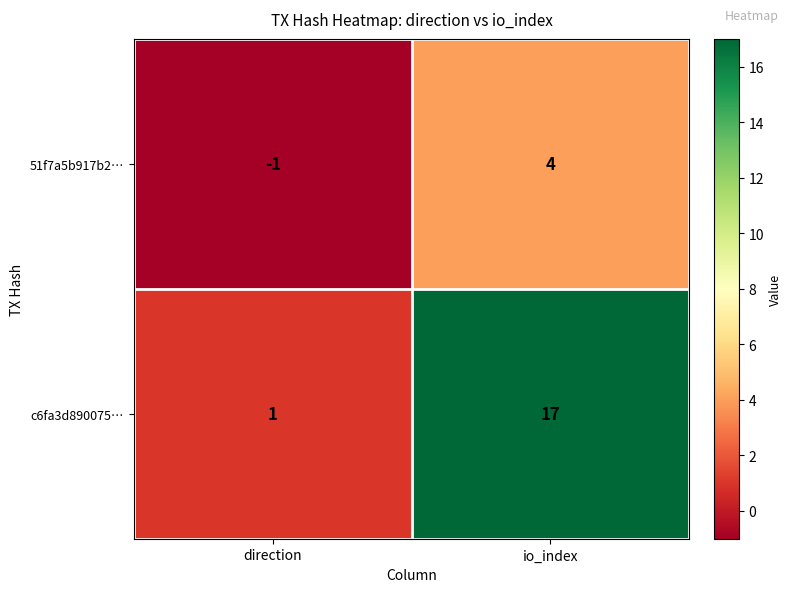

What is the smallest value displayed?

-1